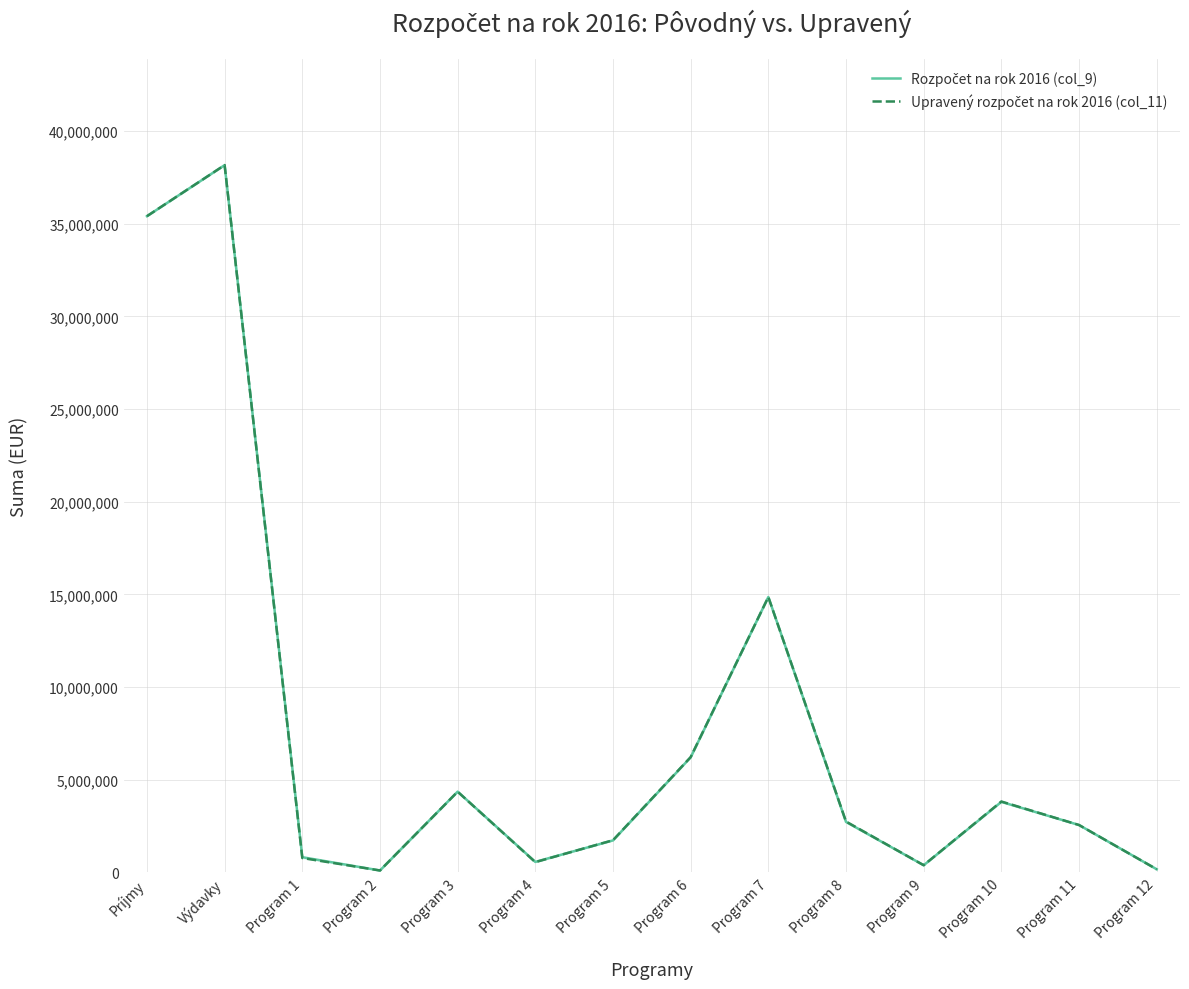

What is the difference between the Upravený rozpočet na rok 2016 (col_11) values at Program 11 and Príjmy?

32864754